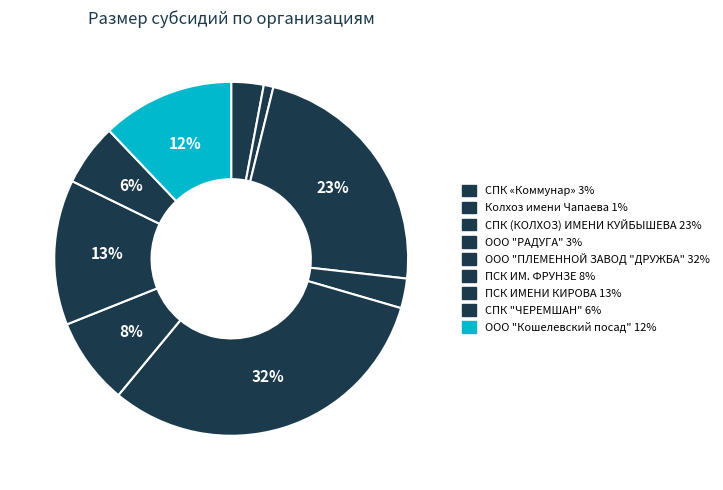

Rank the categories by value from lowest to highest.

Колхоз имени Чапаева, ООО "РАДУГА", СПК «Коммунар», СПК "ЧЕРЕМШАН", ПСК ИМ. ФРУНЗЕ, ООО "Кошелевский посад", ПСК ИМЕНИ КИРОВА, СПК (КОЛХОЗ) ИМЕНИ КУЙБЫШЕВА, ООО "ПЛЕМЕННОЙ ЗАВОД "ДРУЖБА"